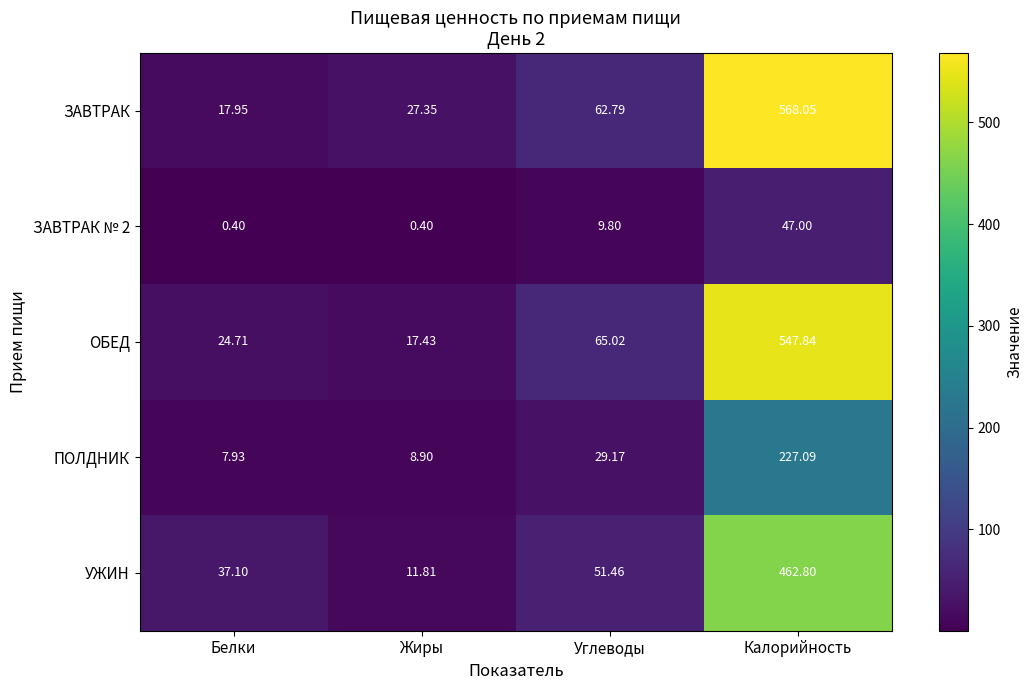

Where does the УЖИН series first go above 51?

Углеводы